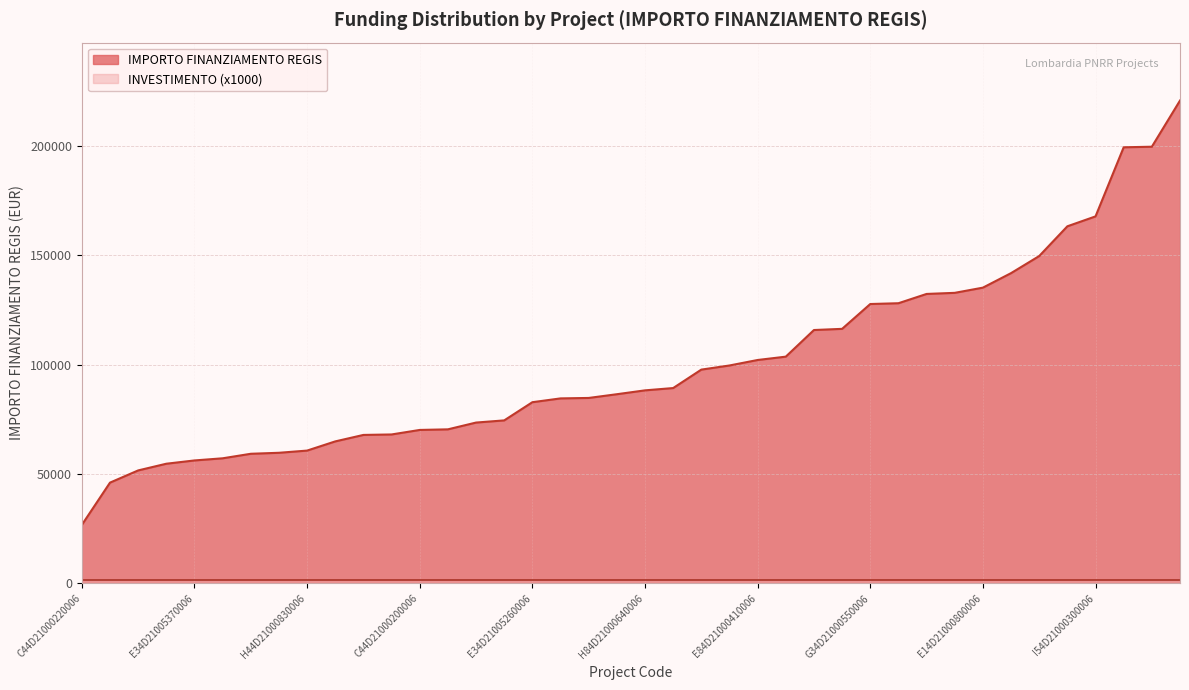

Is the value of IMPORTO FINANZIAMENTO REGIS at I94D21000820006 greater than the value of INVESTIMENTO (x1000) at B74D21000400006?

Yes